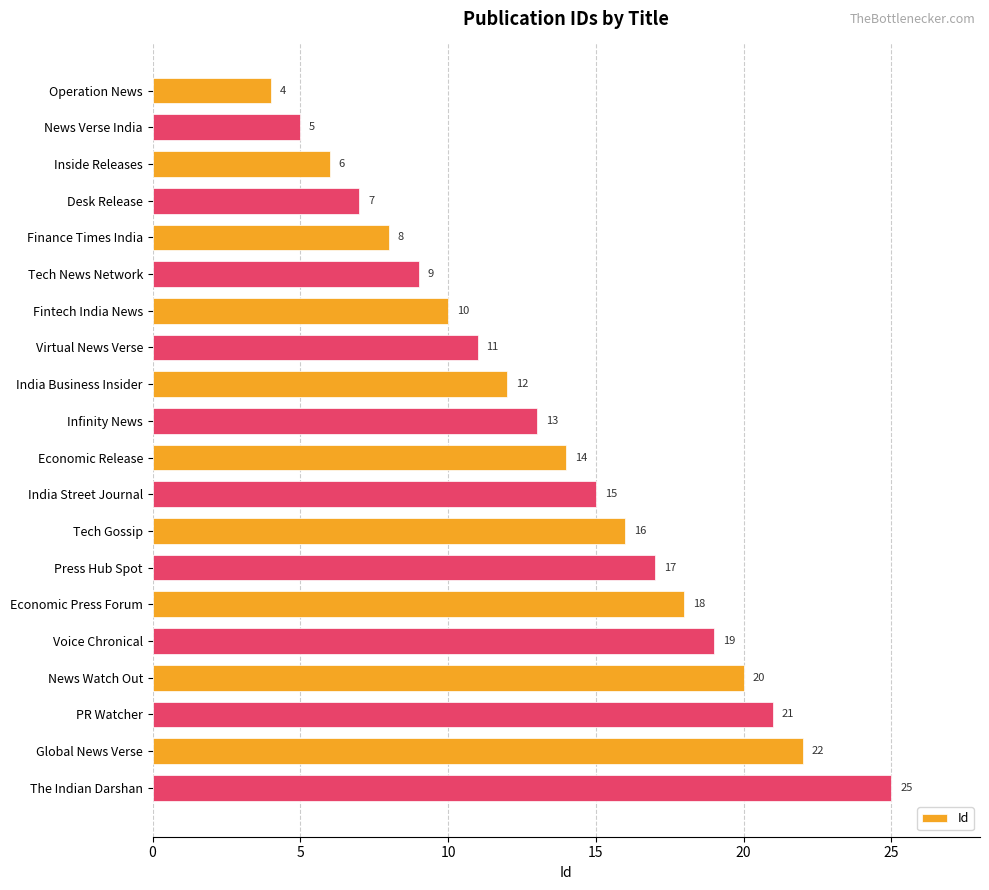

Read the value at Voice Chronical.

19